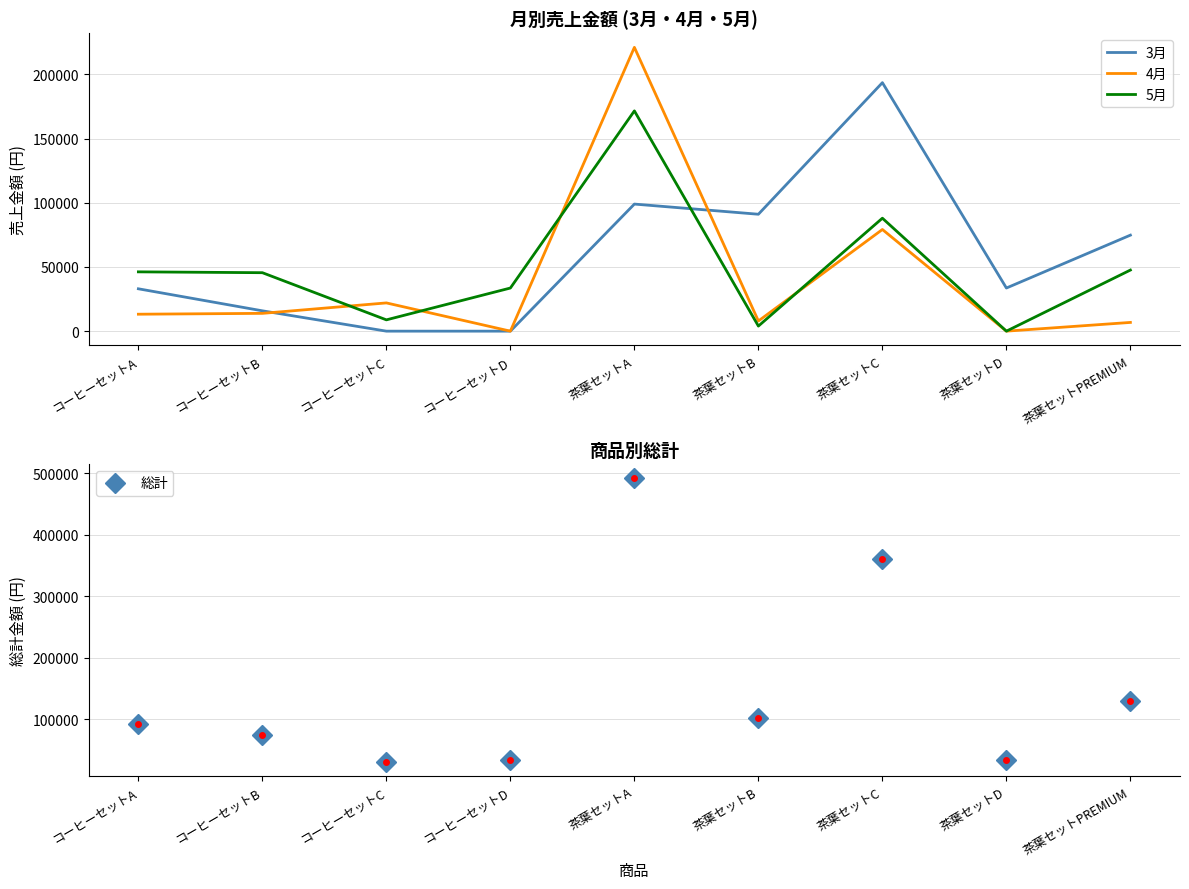

How many positive values does the 5月 series have?

8